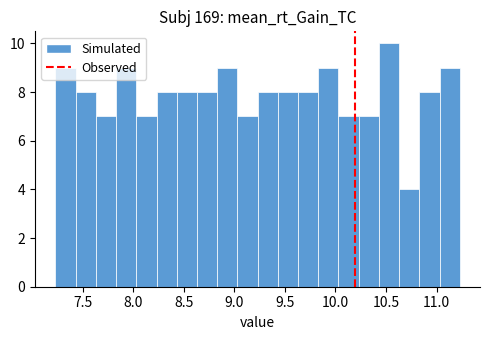

Over which range of the x-axis is the bar tallest?

10.43 to 10.63